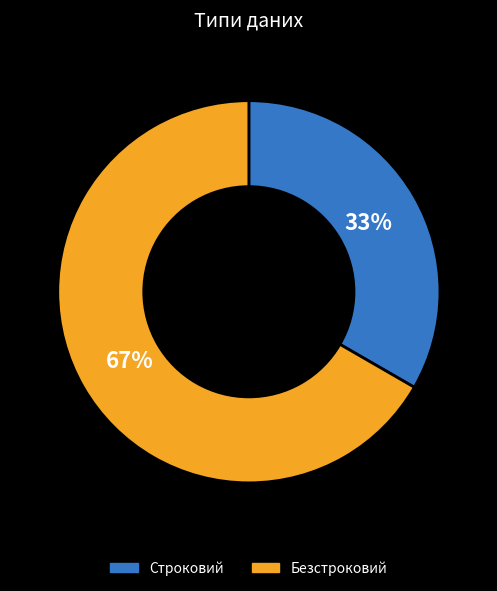

Is there a majority slice in this chart?

Yes